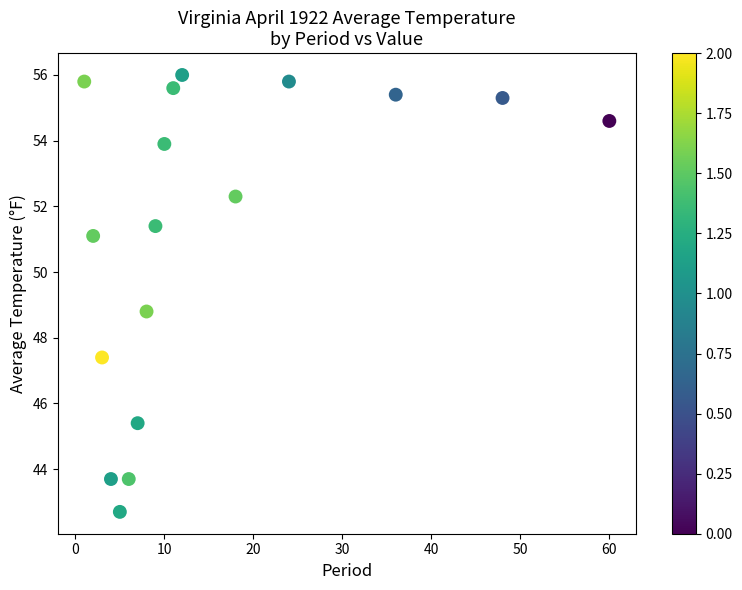

What Y value in the scatter plot is closest to 49?

48.8